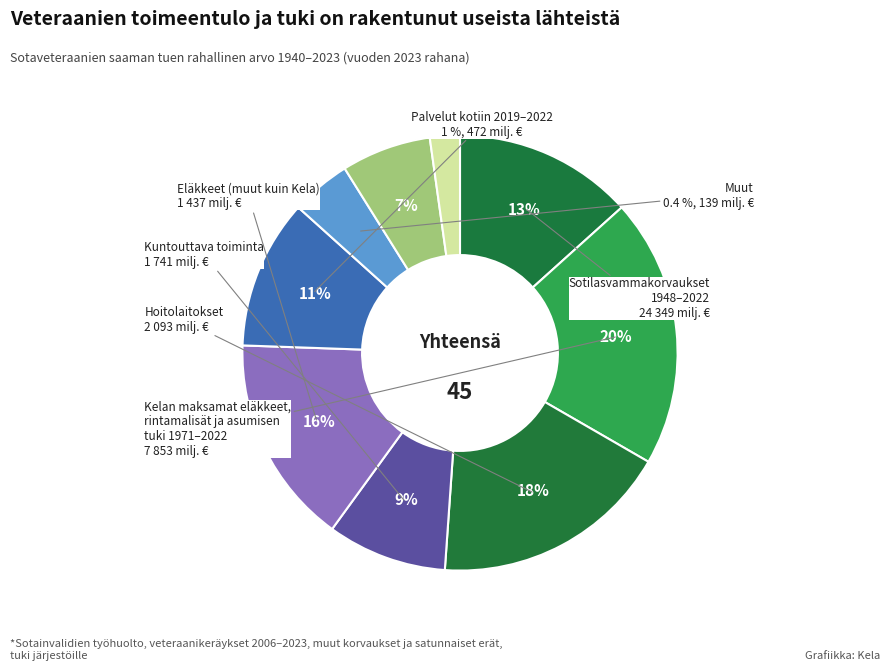

Count the number of slices in the pie.

9